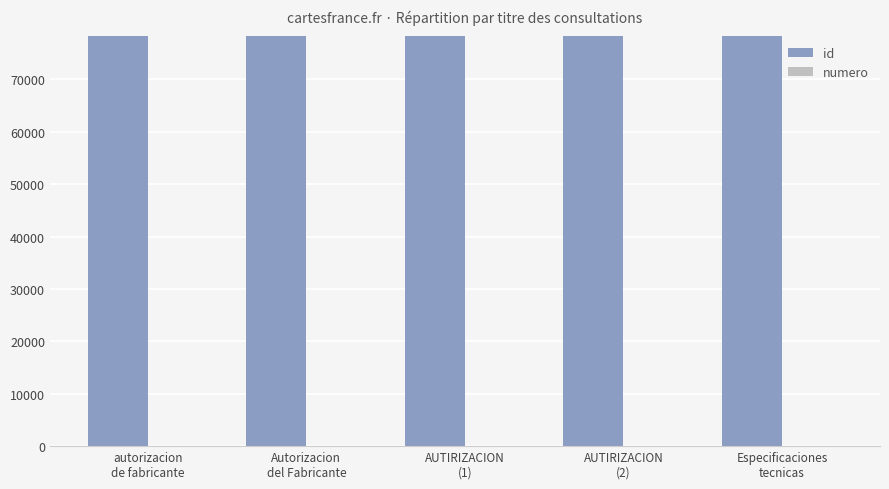

What is the maximum value for id?

78319